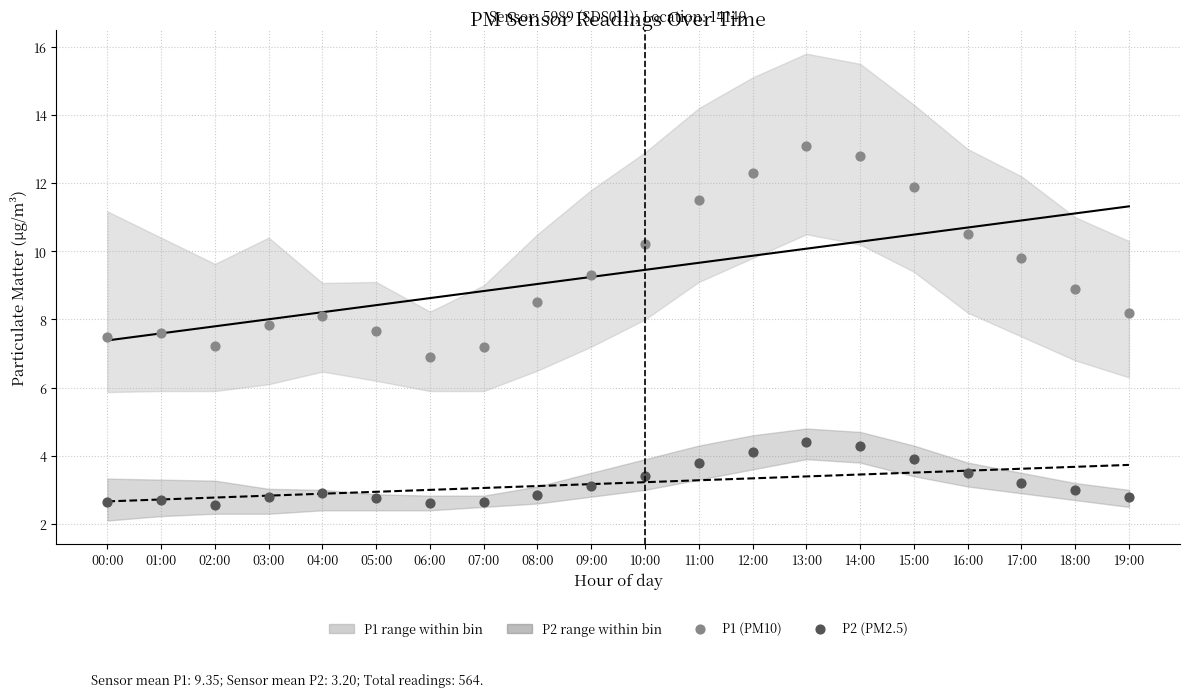

Which series has the largest total across all categories?

P1 polynomial fit order 1